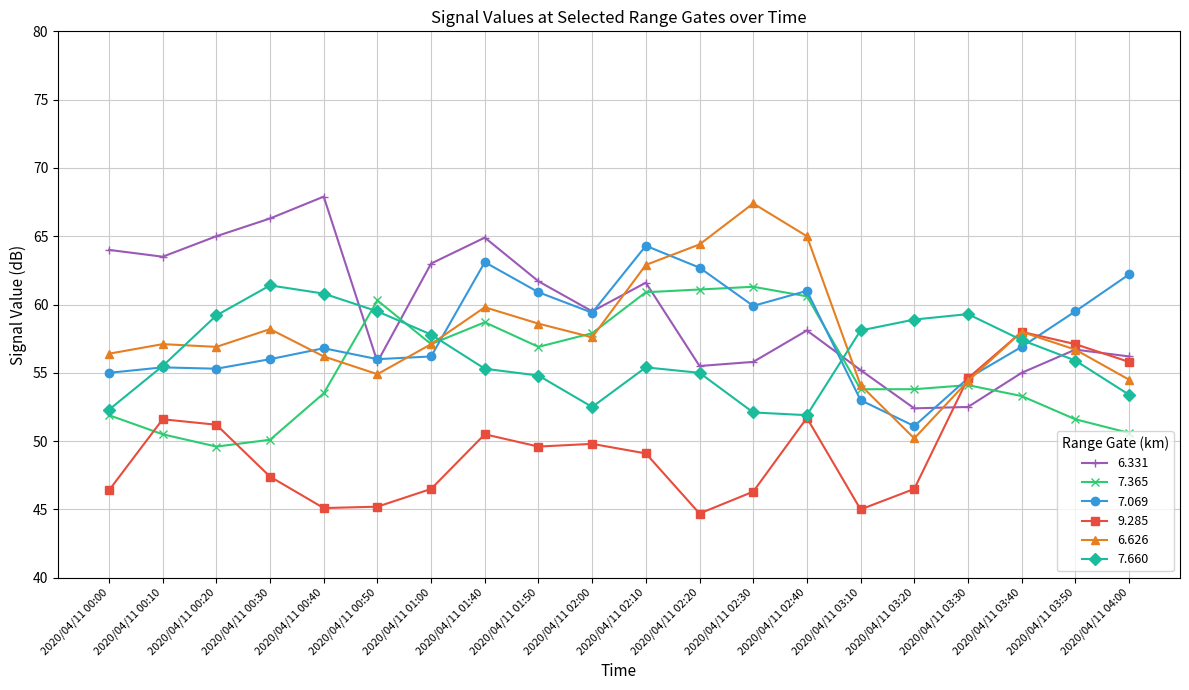

Between 2020/04/11 01:50 and 2020/04/11 03:20, which series saw the biggest shift?

7.069